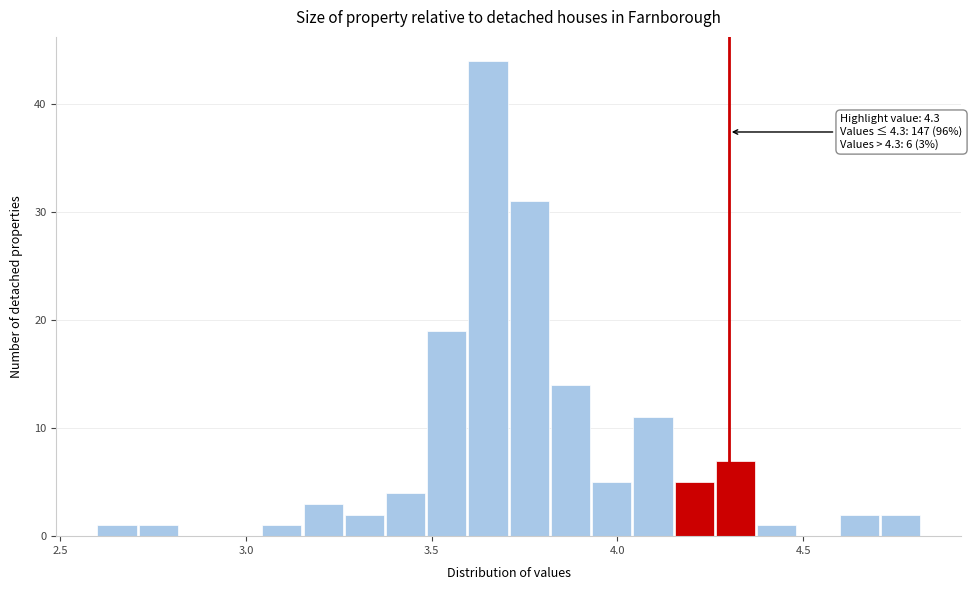

Around what value on the x-axis is the tallest bar? Give the approximate position of its centre, as read against the axis.

3.65